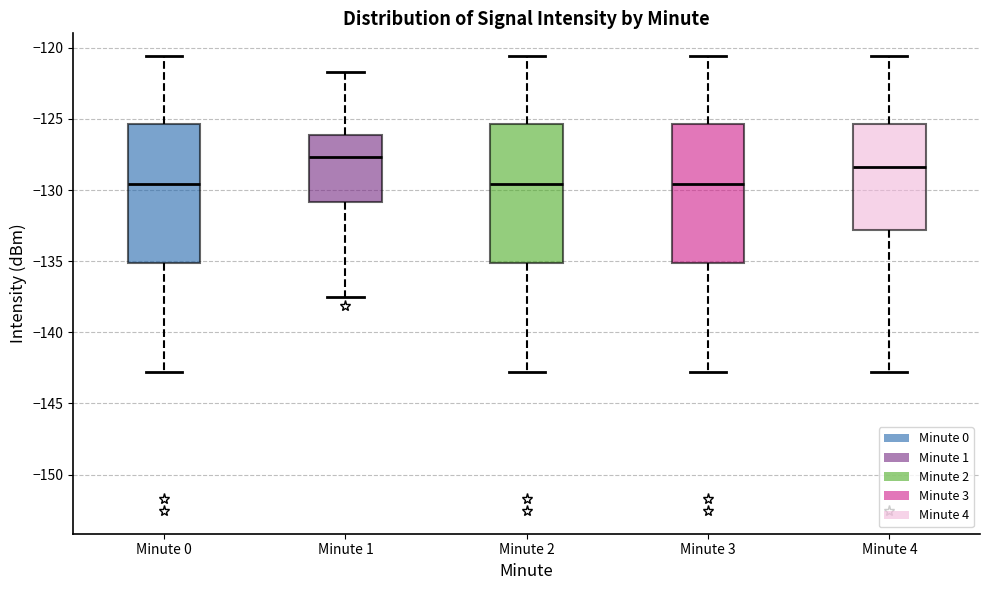

Reading left to right, read every box against the y-axis: the position of its median line, the range the box covers, and the ends of its whiskers. The values are not printed on the chart, so give them approximately, as read against the axis.

Minute 0: median -129.5, box -135.0 to -125.5, whiskers -143.0 to -120.5
Minute 1: median -127.5, box -131.0 to -126.0, whiskers -137.5 to -121.5
Minute 2: median -129.5, box -135.0 to -125.5, whiskers -143.0 to -120.5
Minute 3: median -129.5, box -135.0 to -125.5, whiskers -143.0 to -120.5
Minute 4: median -128.5, box -133.0 to -125.5, whiskers -143.0 to -120.5